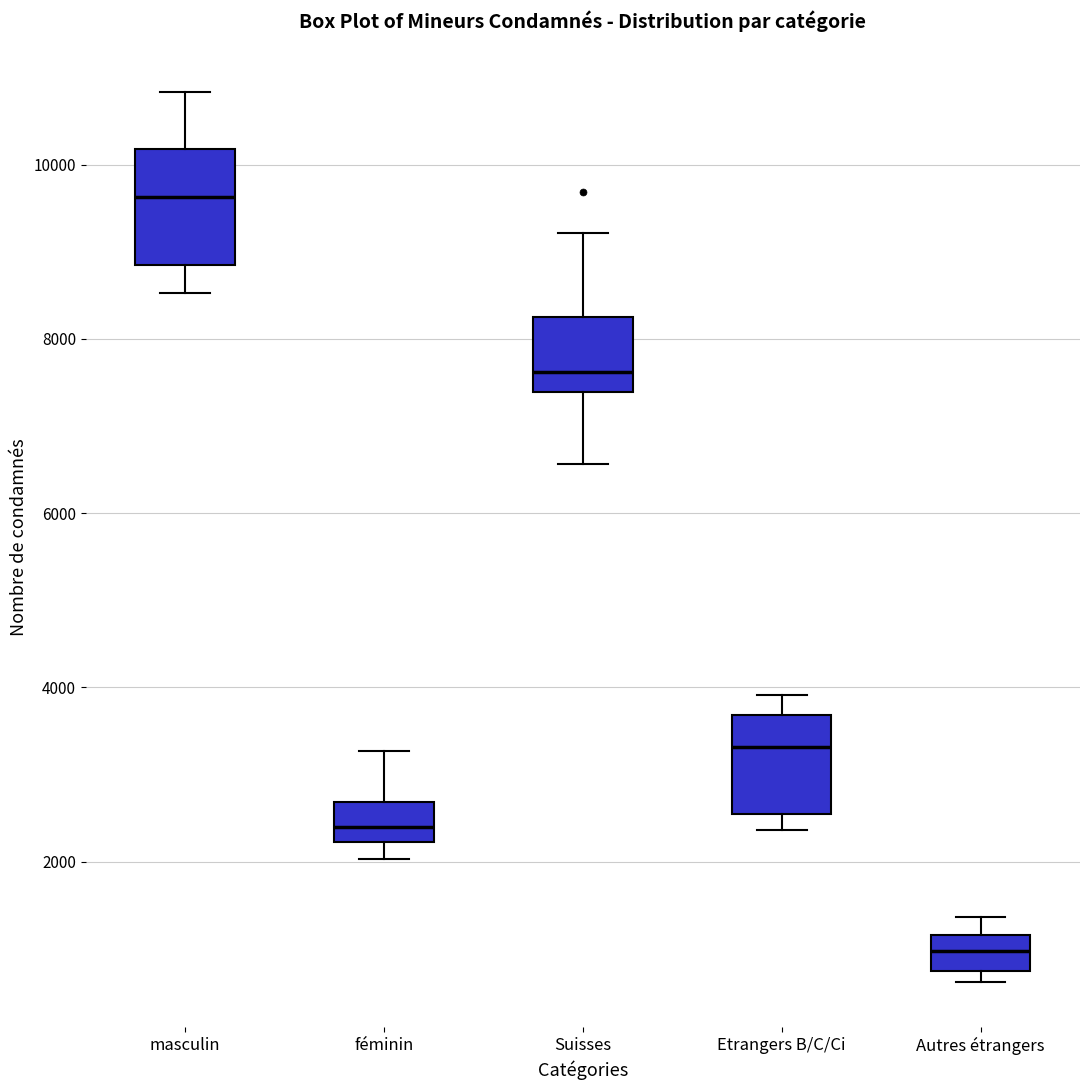

Reading left to right, transcribe this box plot: for each box, give where its median line is, the range the box spans, and where its two whiskers end, as read against the y-axis. The values are not printed on the chart, so give them approximately, as read against the axis.

masculin: median 9600, box 8800 to 10200, whiskers 8600 to 10800
féminin: median 2400, box 2200 to 2600, whiskers 2000 to 3200
Suisses: median 7600, box 7400 to 8200, whiskers 6600 to 9200
Etrangers B/C/Ci: median 3400, box 2600 to 3600, whiskers 2400 to 4000
Autres étrangers: median 1000, box 800 to 1200, whiskers 600 to 1400